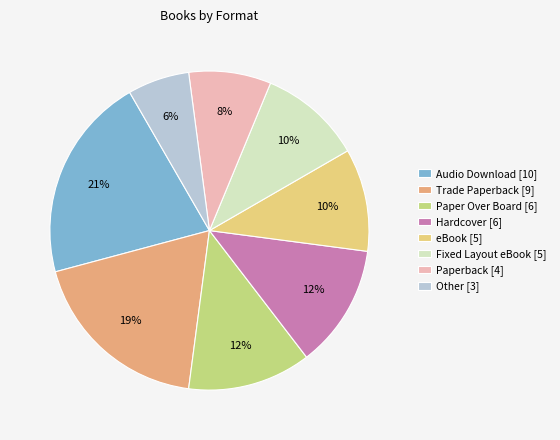

Count the number of slices in the pie.

8